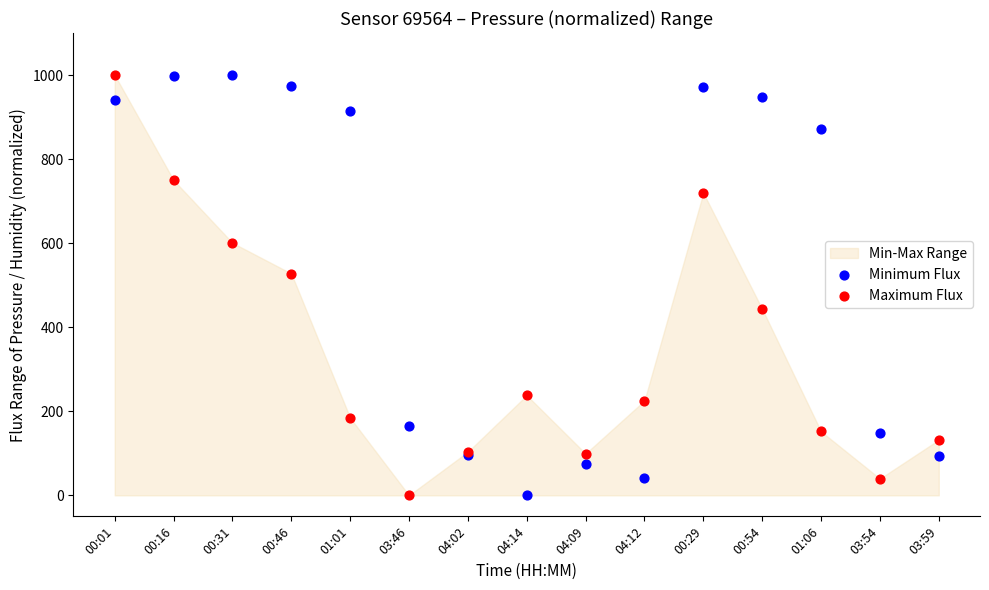

Across all series, what Y value is closest to 500?

527.7